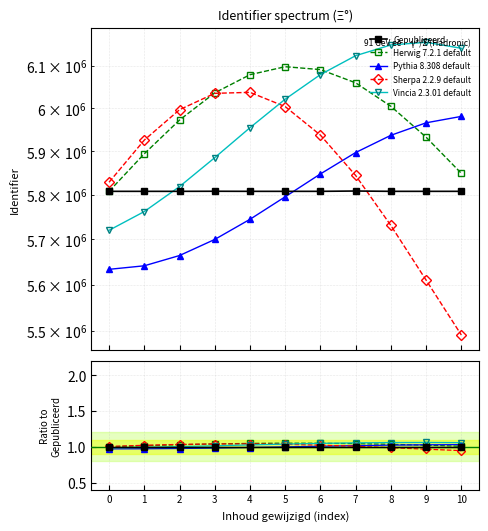

Does the chart have visible grid lines?

Yes